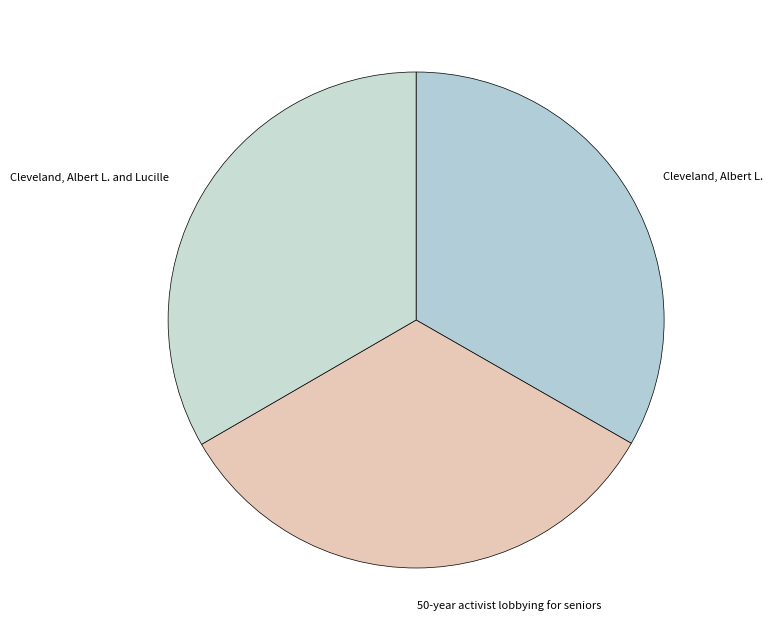

Is 50-year activist lobbying for seniors the majority of the pie?

No